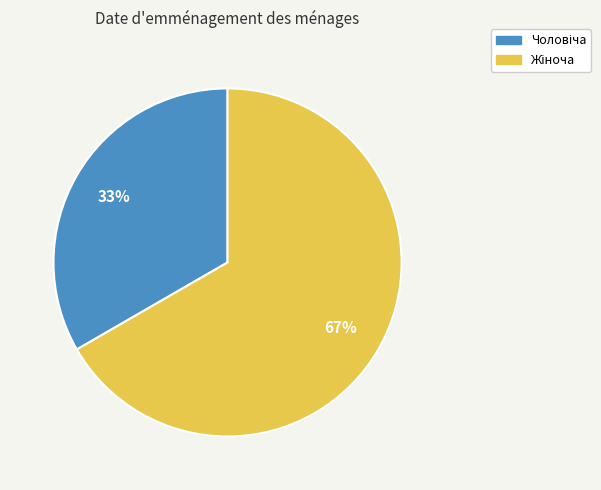

To the nearest percent, what is the average slice percentage?

50%